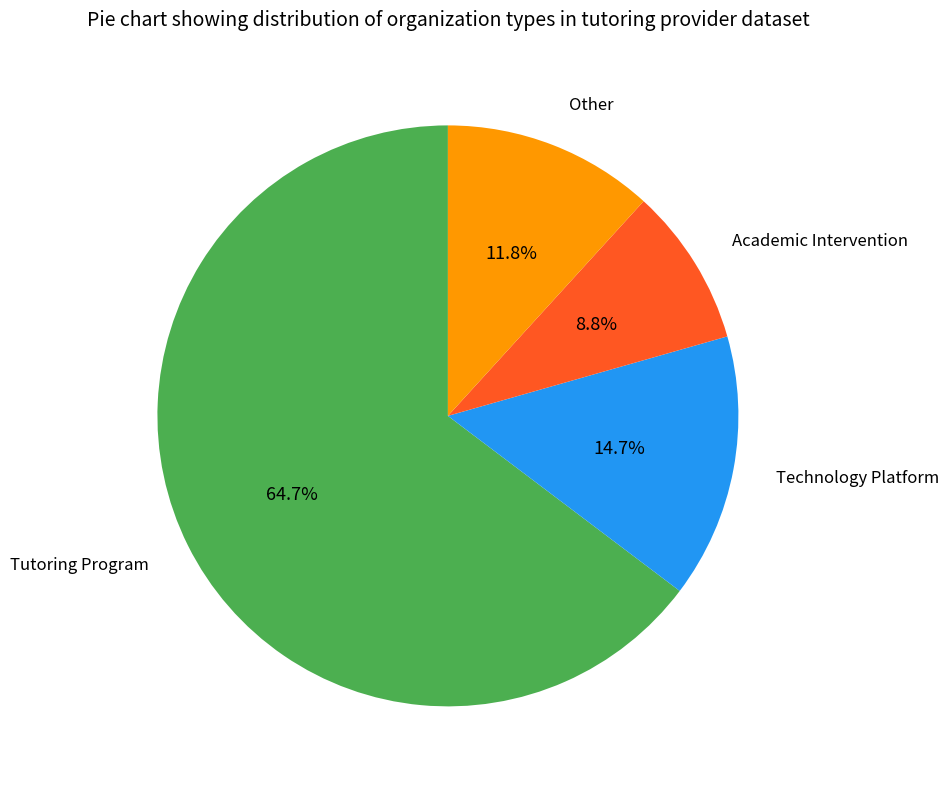

Is there any slice that represents more than half of the pie?

Yes